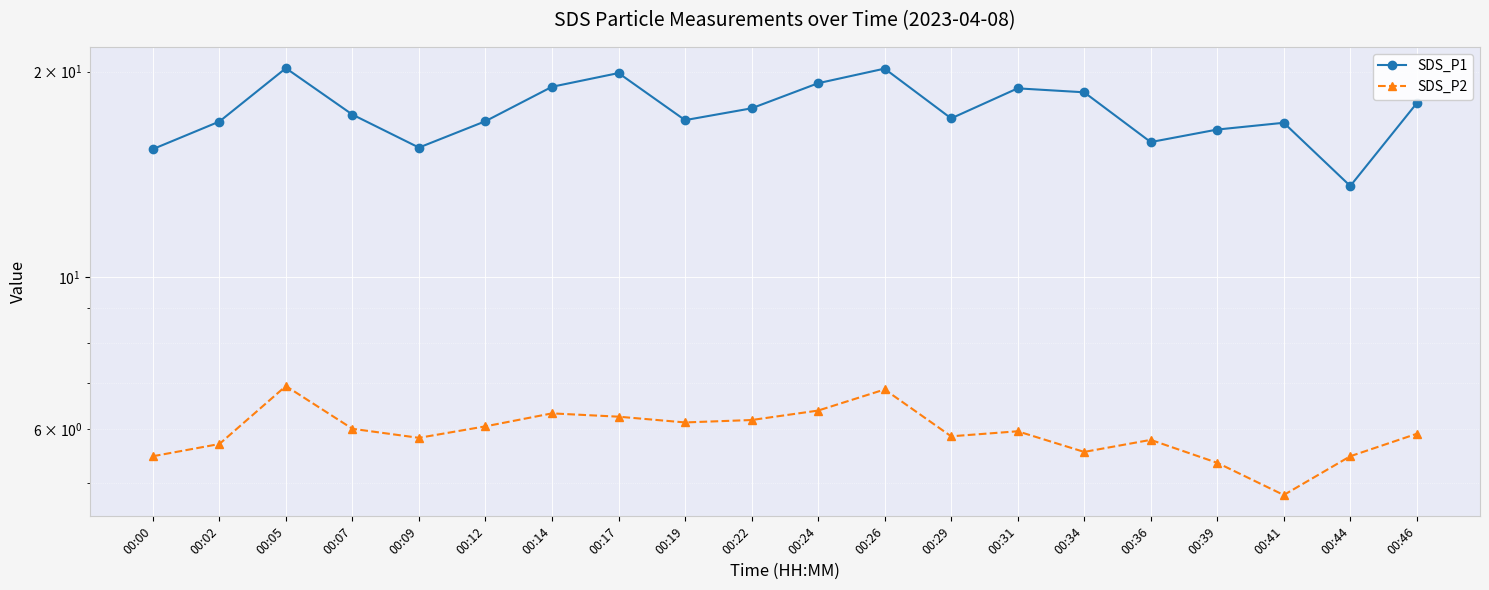

What is the total value across all series at 00:09?

21.3